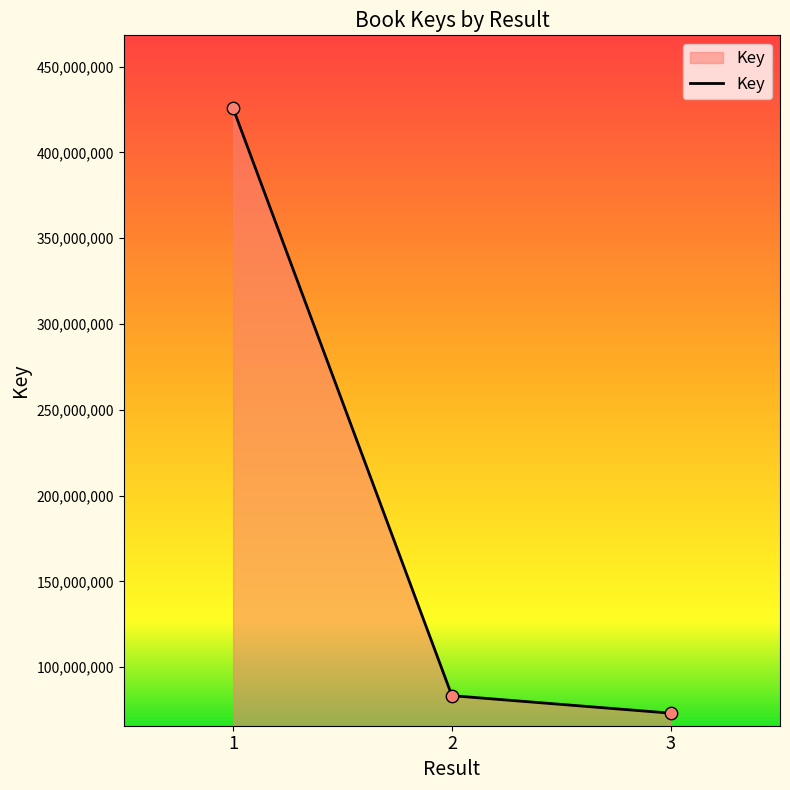

What is the ratio of the value at 2 to the value at 1?

0.2